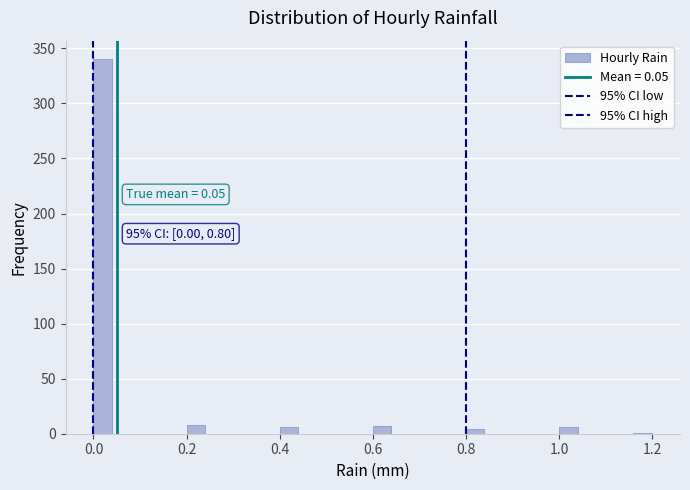

Read against the x-axis, roughly where is the centre of the tallest bar?

0.02